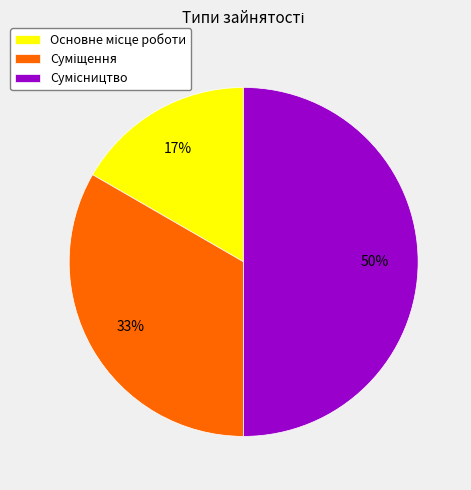

To the nearest percent, what is the difference between the largest and smallest slice percentages?

33%